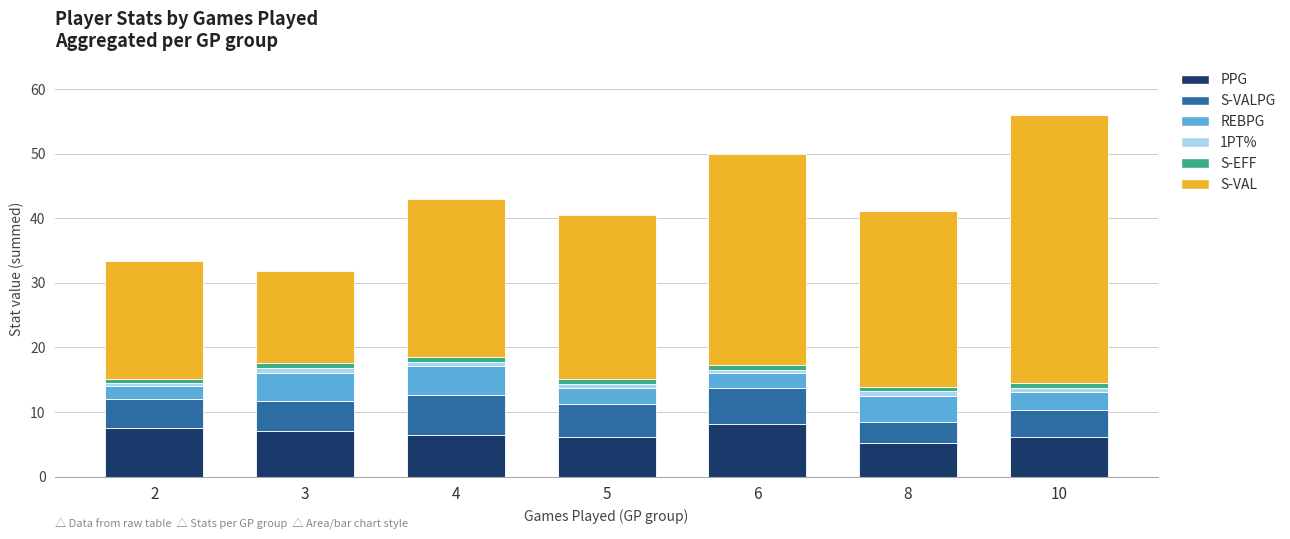

What is the sum of the S-EFF values at 4 and 6?

1.3